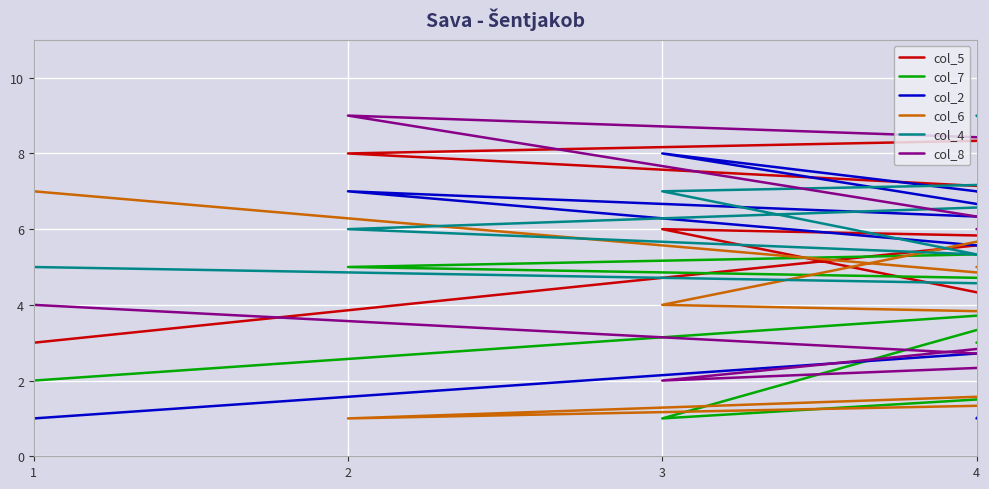

Is it true that col_5 equals 4 at 4?

False